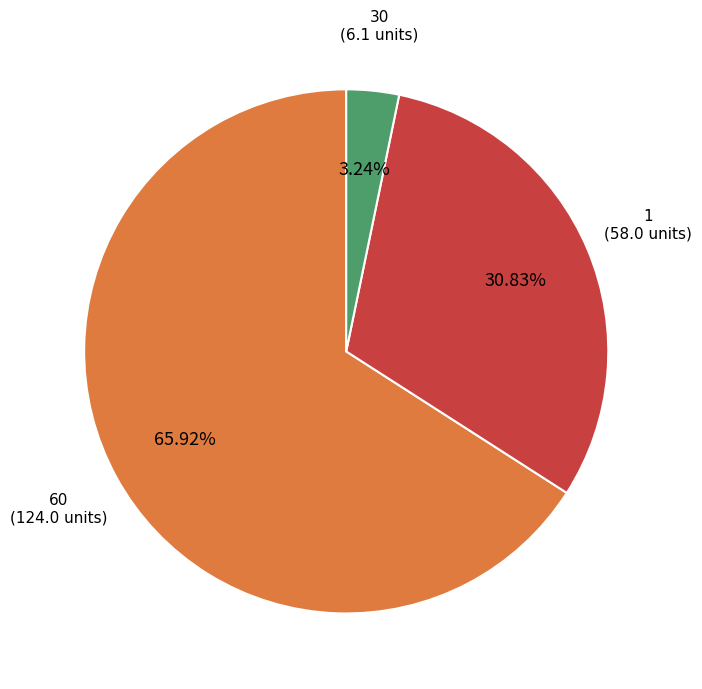

What percentage is the 30 slice, to the nearest percent?

3%